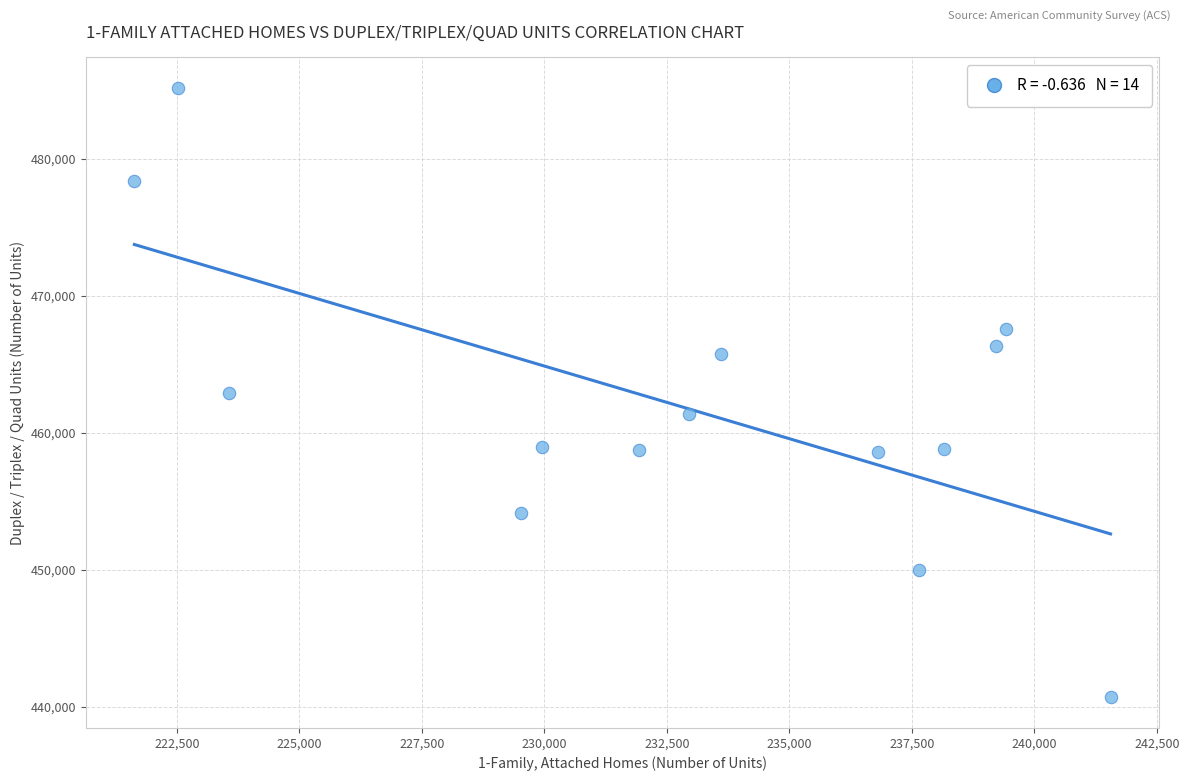

What is the range of Y values (max minus min)?

44470